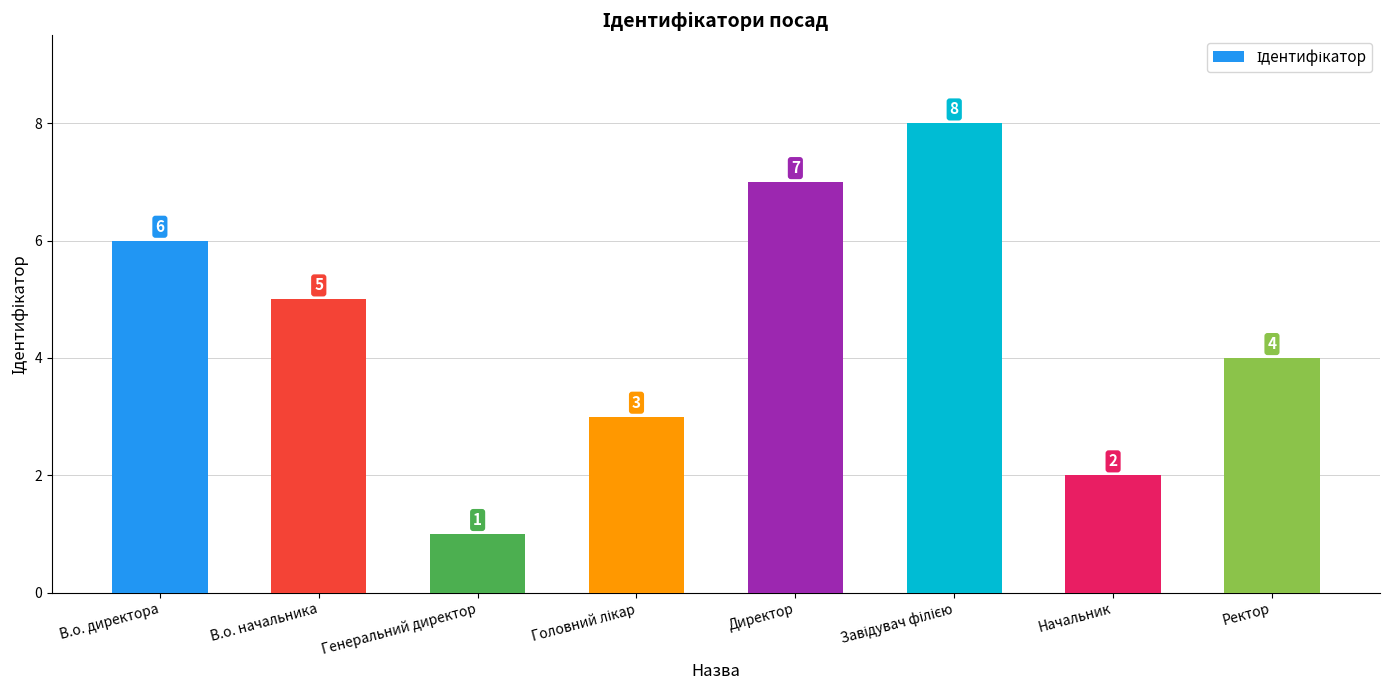

The value at В.о. директора is 4. True or false?

False